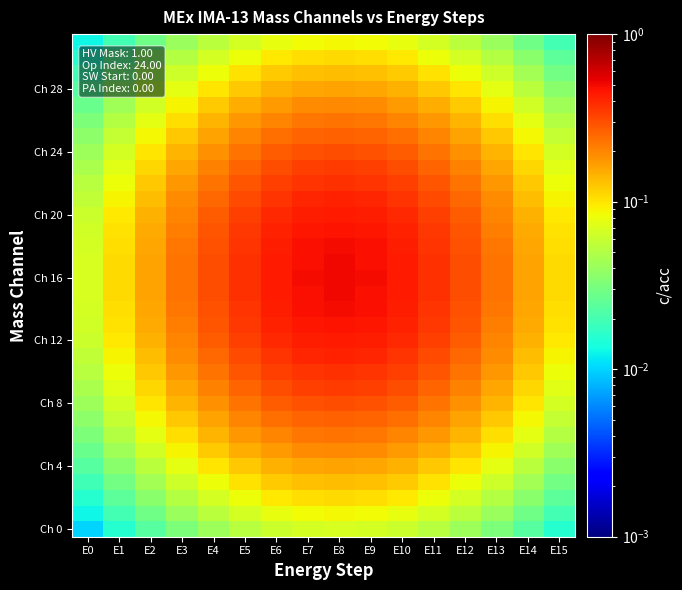

What is the total value across all series at E12?

5.8